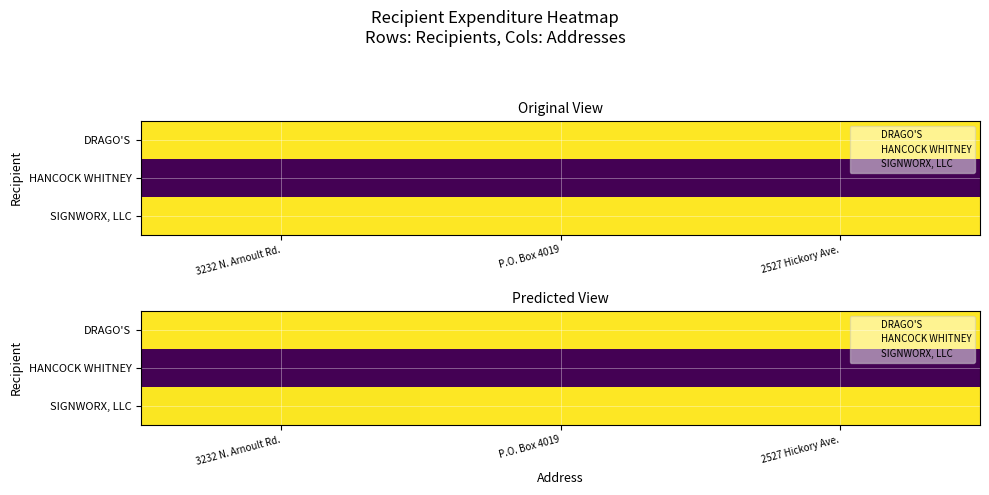

What is the total value across all series at P.O. Box 4019?

179604.6